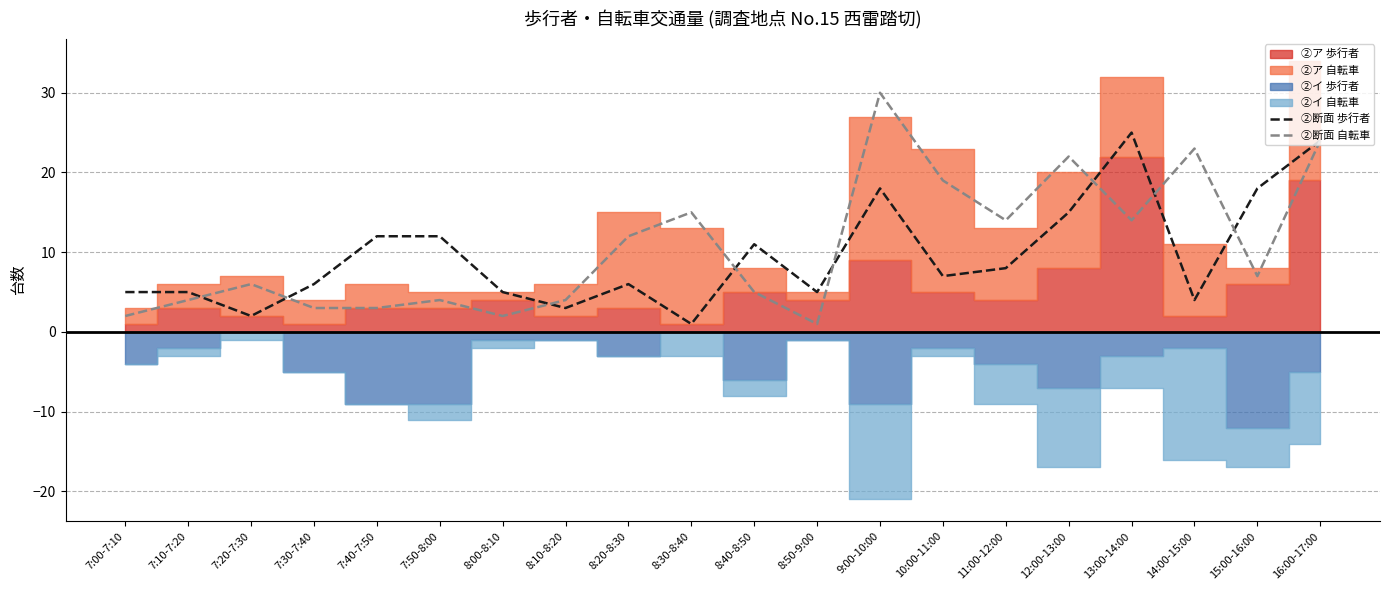

The value of ②断面 歩行者 at 7:00-7:10 is 1. True or false?

False